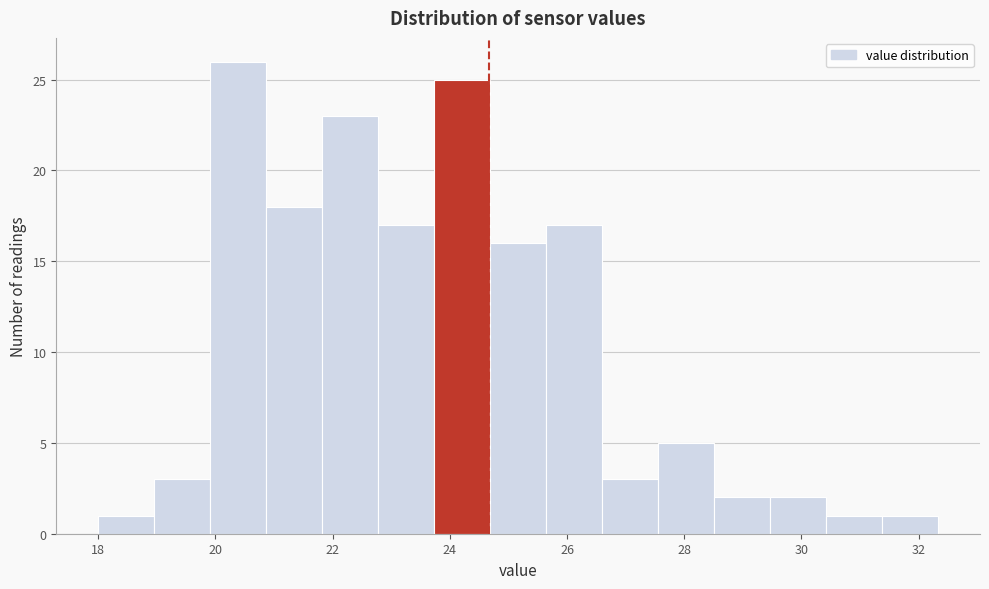

Over which range of the x-axis is the bar tallest?

20.0 to 20.8